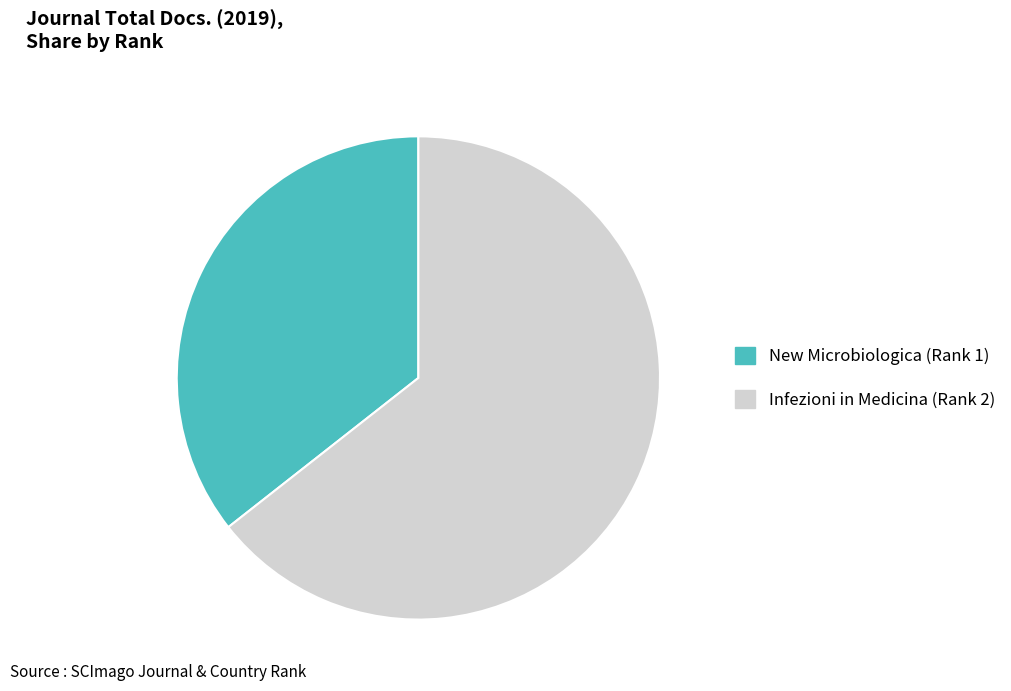

Approximately how many times larger is the value at New Microbiologica (Rank 1) compared to Infezioni in Medicina (Rank 2)?

0.6